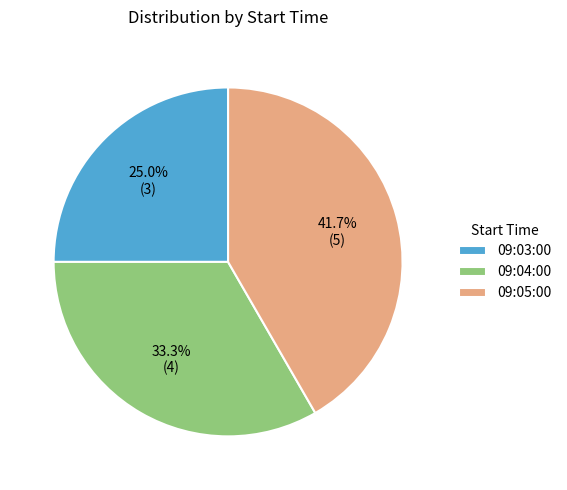

Which category has the biggest portion of the pie?

09:05:00